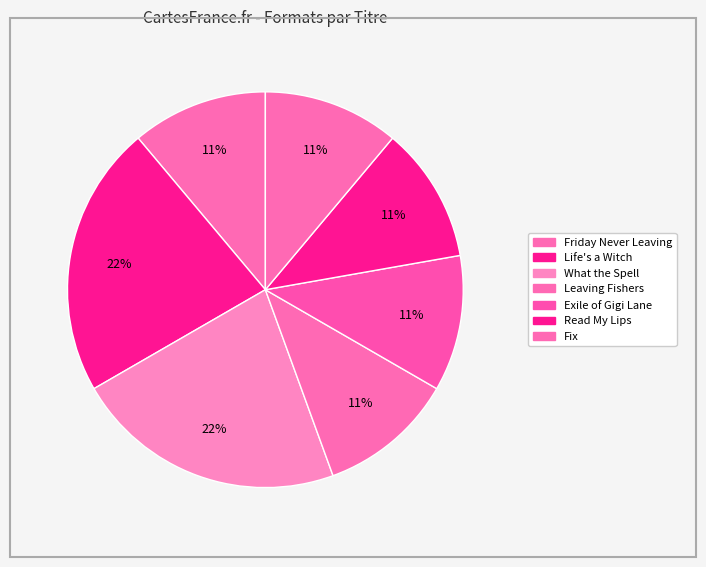

What is the change in value from Life's a Witch to Read My Lips?

-2